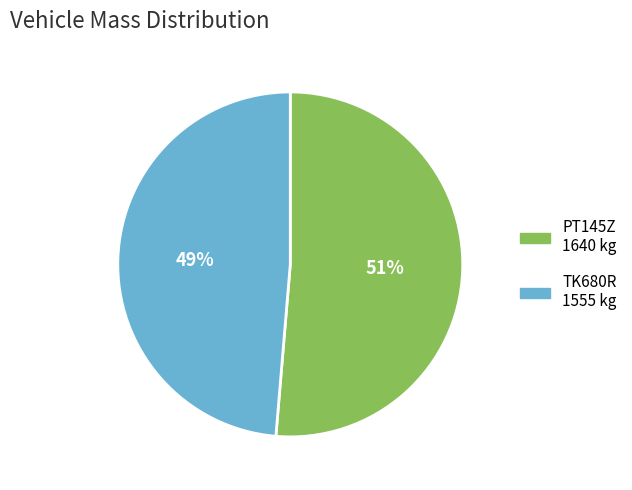

Between TK680R and PT145Z, which is larger?

PT145Z